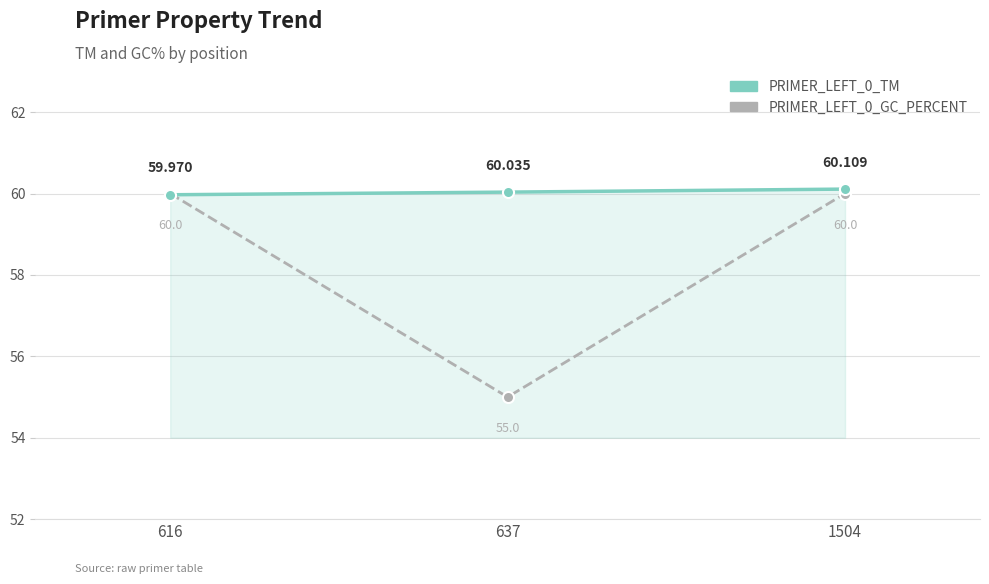

What is the sum of the PRIMER_LEFT_0_GC_PERCENT values at 1504 and 637?

115.0